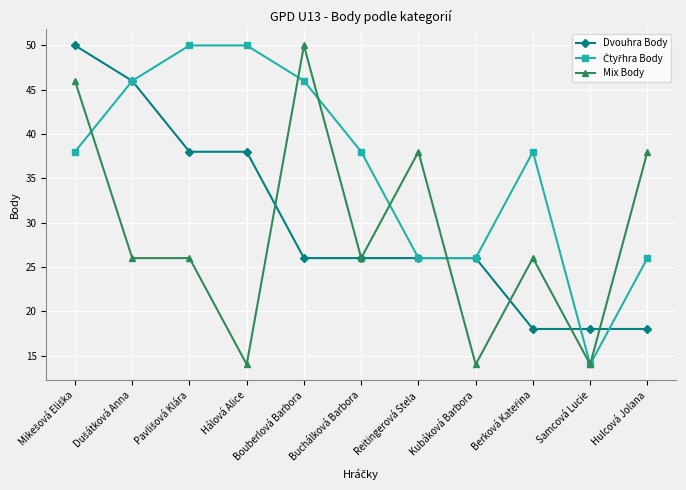

What is the label of the 4th point from the left?

Hálová Alice